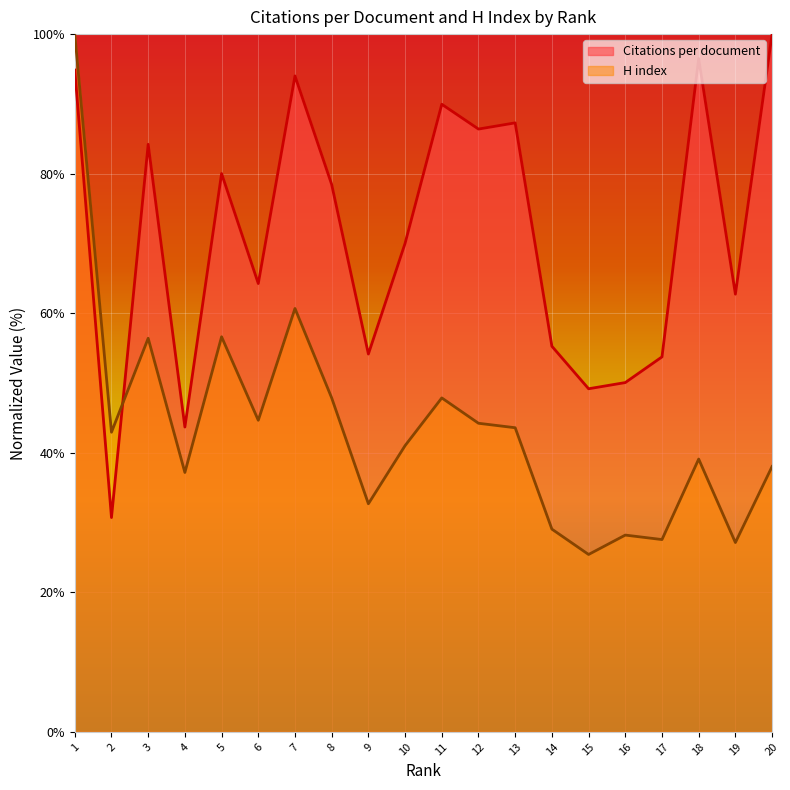

At which label does Citations per document first exceed 78?

1